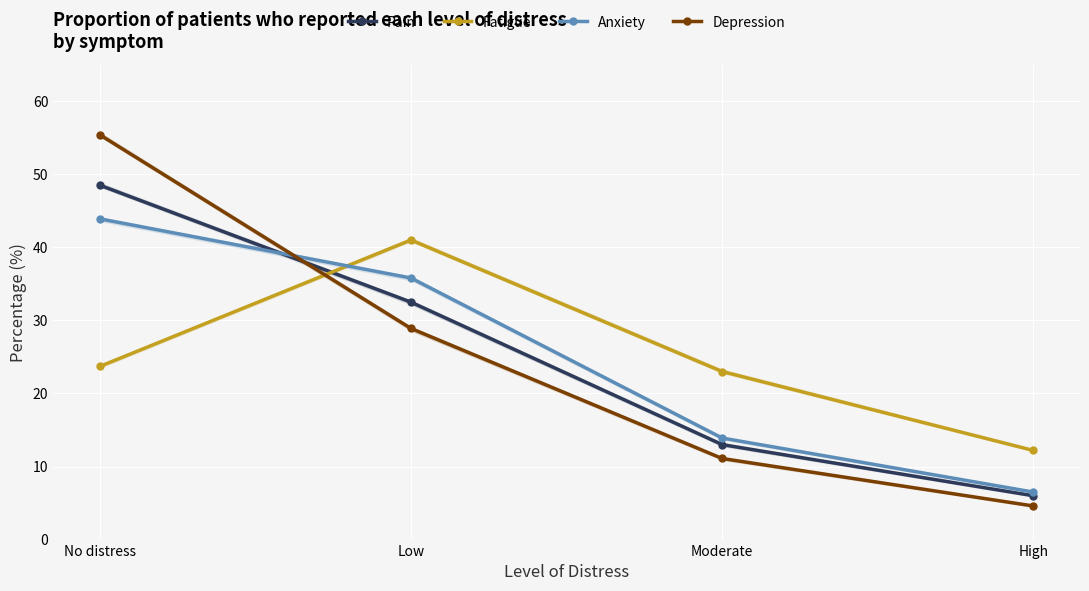

Between No distress and High, which series saw the biggest shift?

Depression